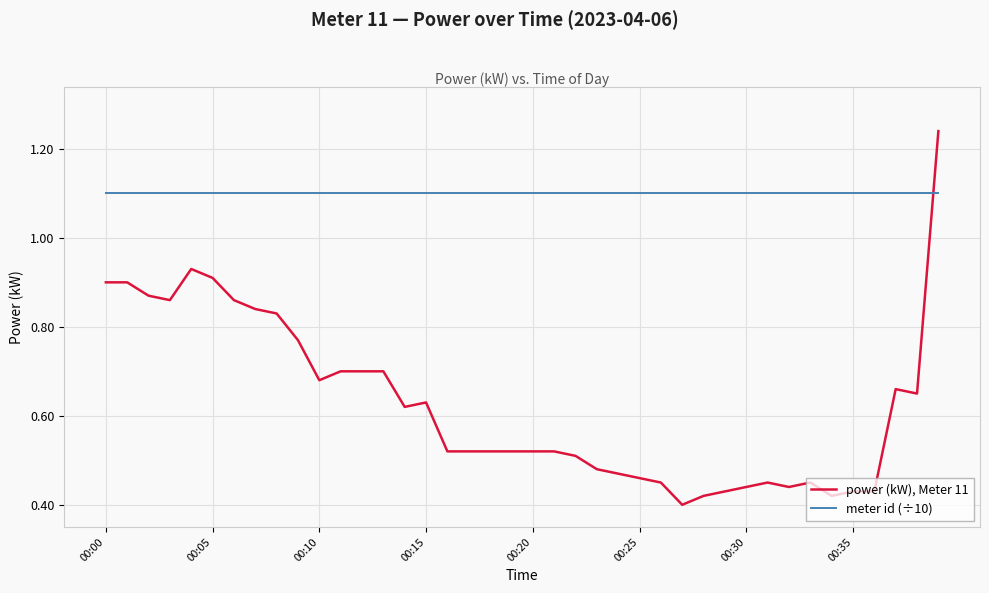

How many intersections are there between power (kW), Meter 11 and meter id (÷10)?

1